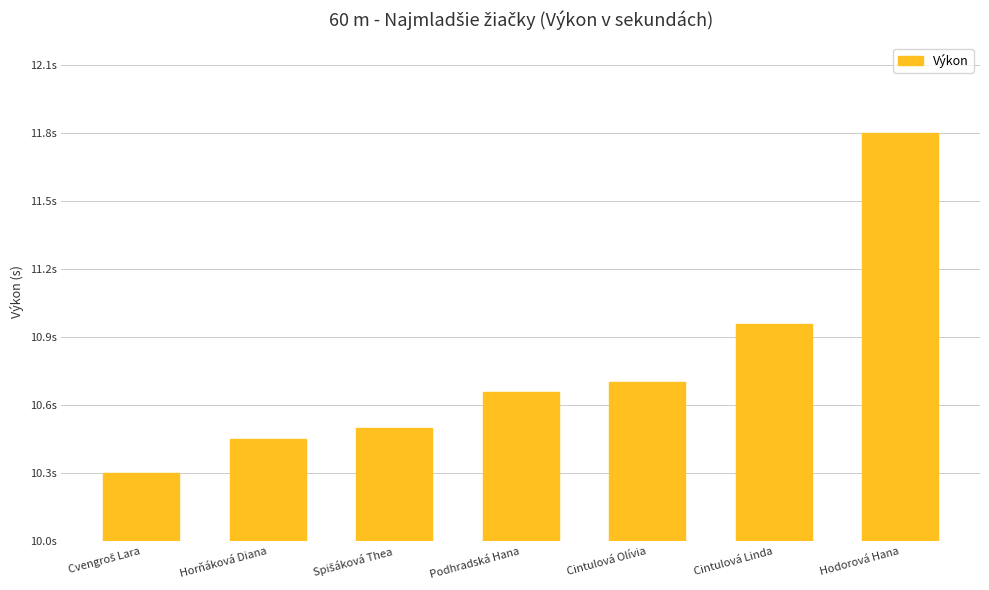

At which category does the chart reach its minimum across all series?

Cvengroš Lara